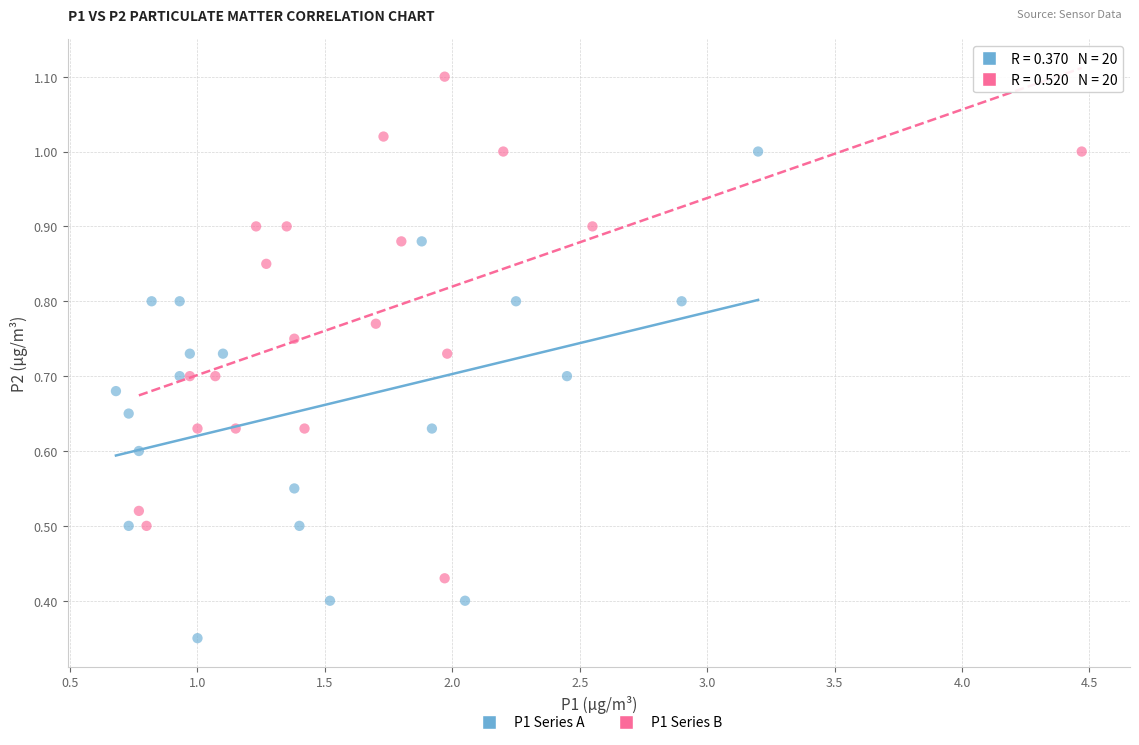

Which series contains the lowest Y value?

P1 Series A